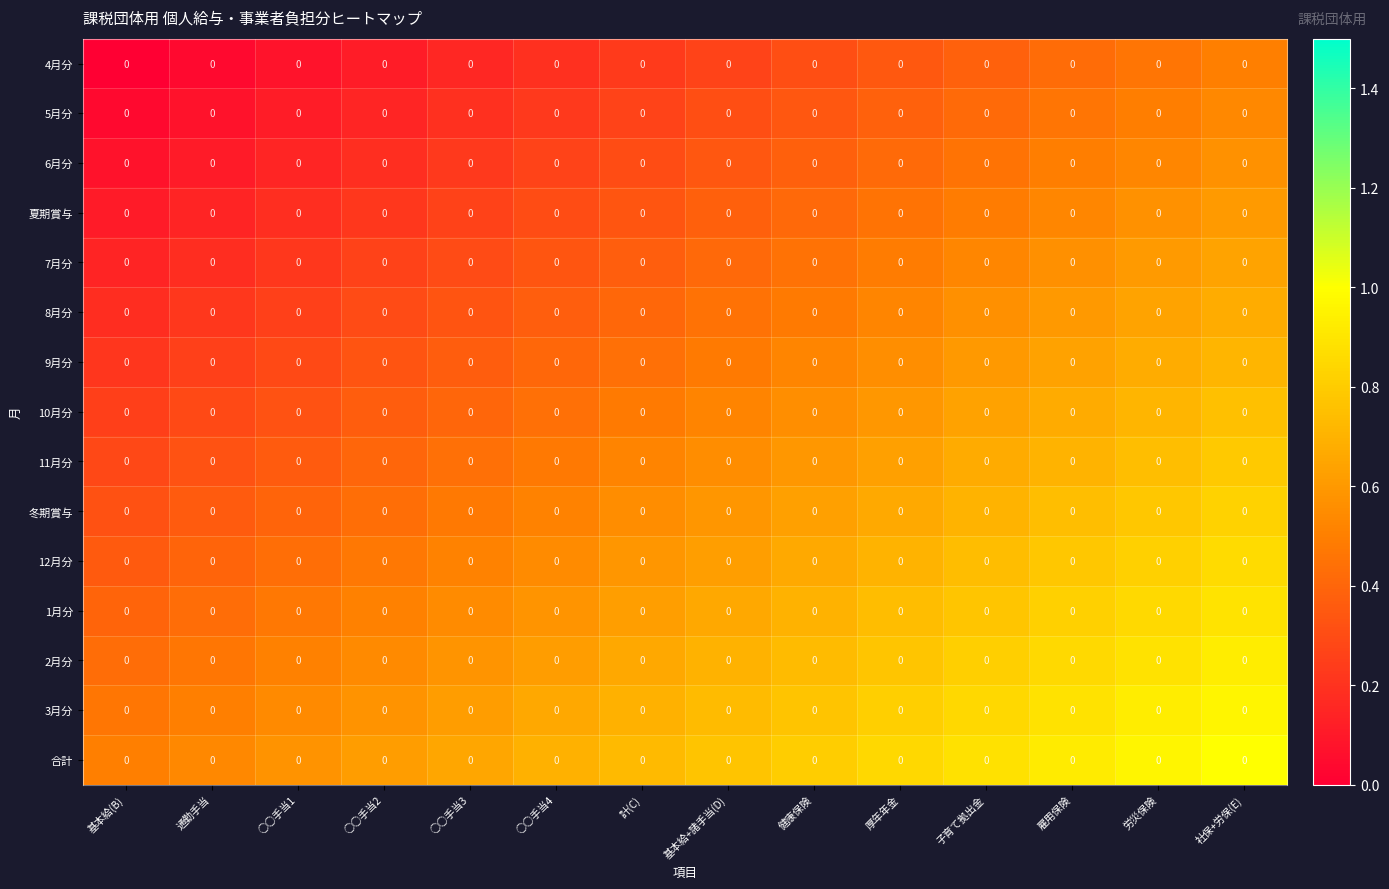

Which series changed the most between 労災保険 and 社保+労保(E)?

12月分